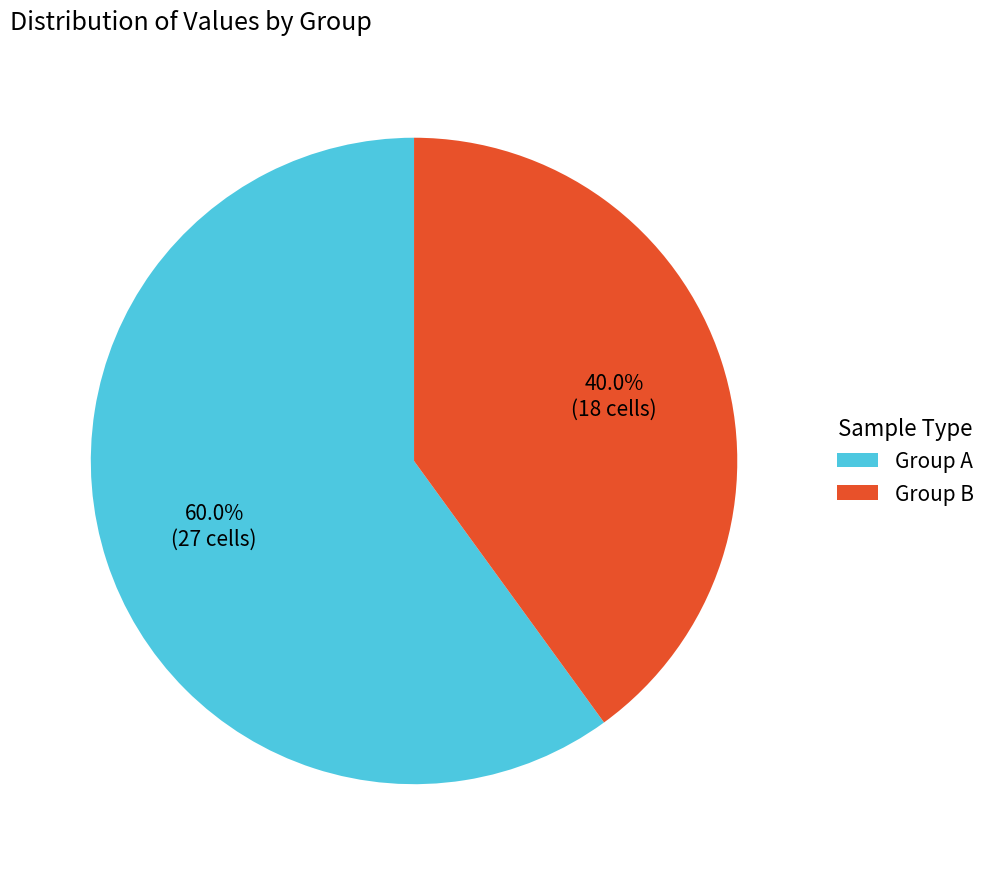

Is the sum of Group B and Group A greater than half?

Yes